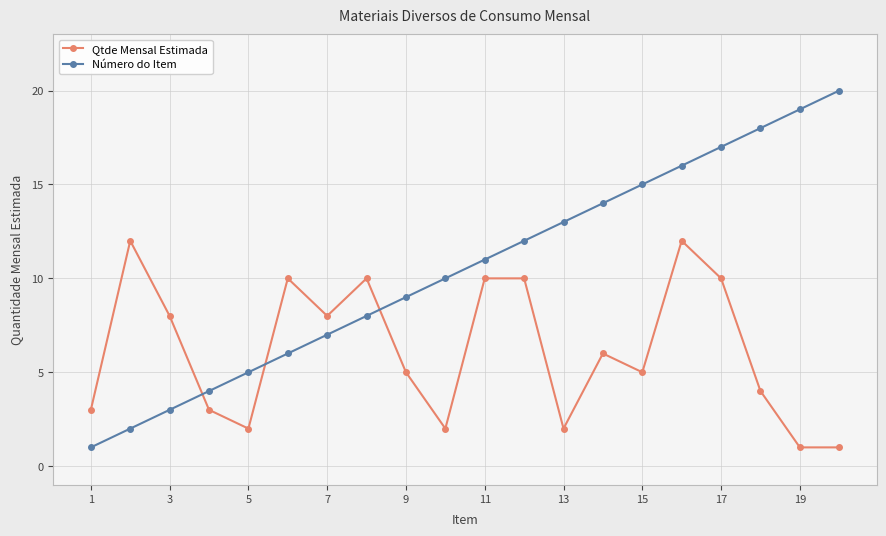

True or false: Qtde Mensal Estimada and Número do Item cross at least once.

True